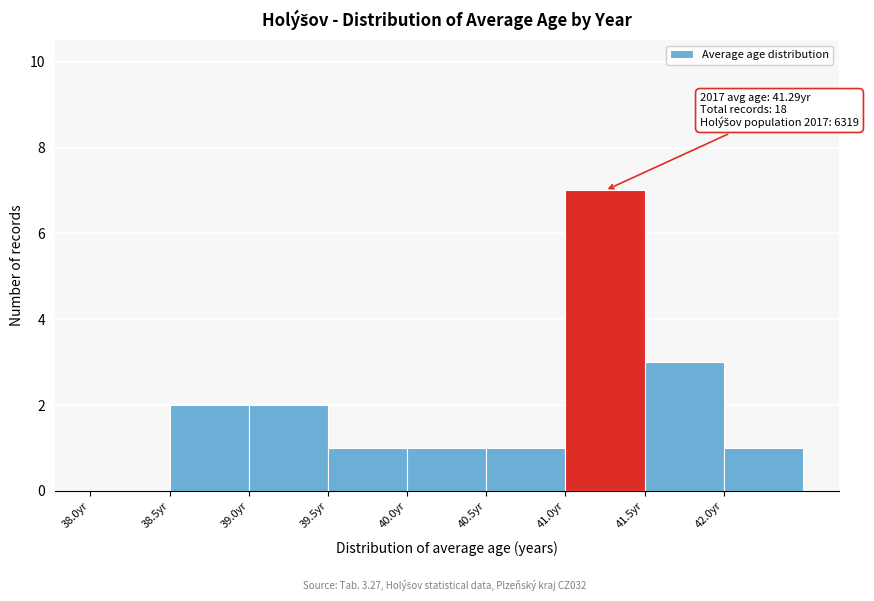

Which range on the x-axis has the tallest bar?

41.0 to 41.5